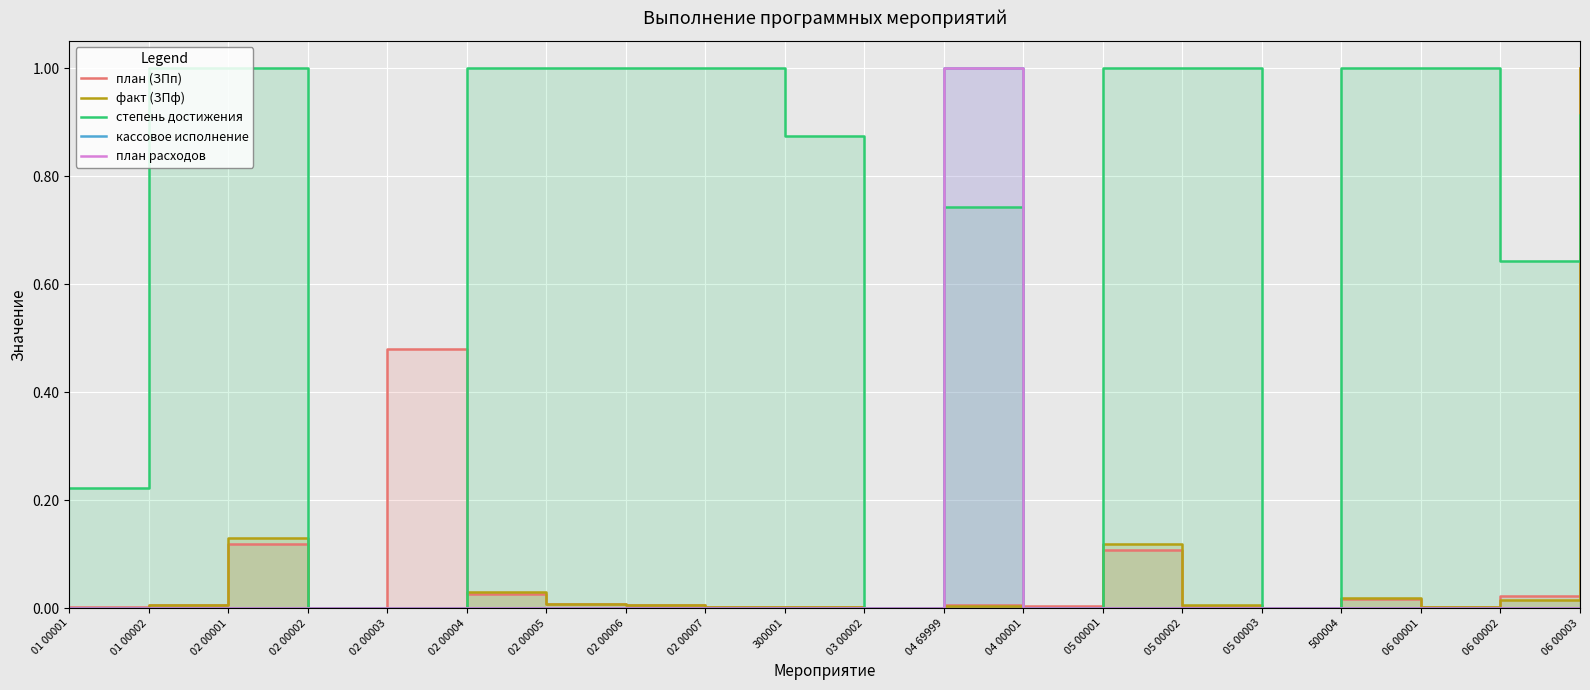

Reading left to right, extract all data points from this chart.

план (ЗПп): 0.0	0.0	0.1	0.0	0.5	0.0	0.0	0.0	0.0	0.0	0.0	0.0	0.0	0.1	0.0	0.0	0.0	0.0	0.0	1.0
факт (ЗПф): 0.0	0.0	0.1	0.0	0.0	0.0	0.0	0.0	0.0	0.0	0.0	0.0	0.0	0.1	0.0	0.0	0.0	0.0	0.0	1.0
степень достижения: 0.2	1.0	1.0	0.0	0.0	1.0	1.0	1.0	1.0	0.9	0.0	0.7	0.0	1.0	1.0	0.0	1.0	1.0	0.6	0.9
кассовое исполнение: 0.0	0.0	0.0	0.0	0.0	0.0	0.0	0.0	0.0	0.0	0.0	1.0	0.0	0.0	0.0	0.0	0.0	0.0	0.0	0.0
план расходов: 0.0	0.0	0.0	0.0	0.0	0.0	0.0	0.0	0.0	0.0	0.0	1.0	0.0	0.0	0.0	0.0	0.0	0.0	0.0	0.0